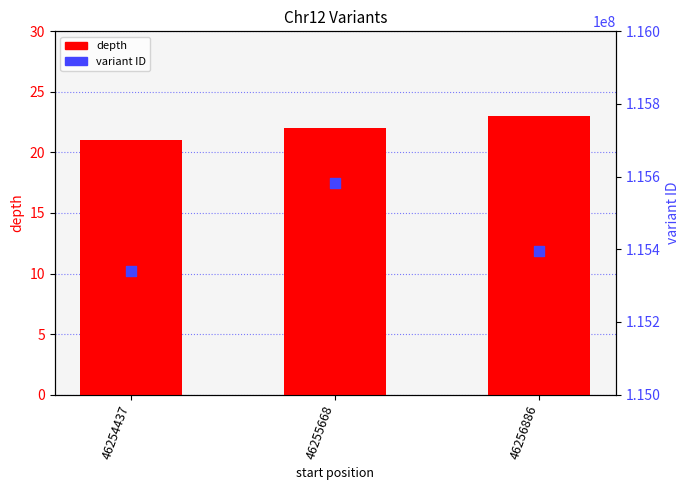

Which series has the largest total across all categories?

variant ID